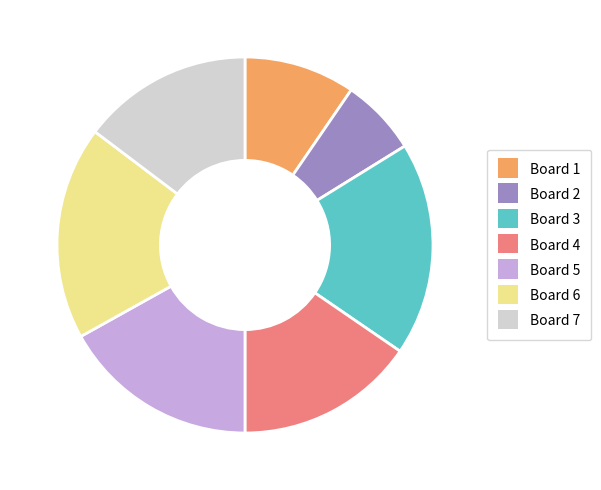

How many slices are in this pie chart?

7